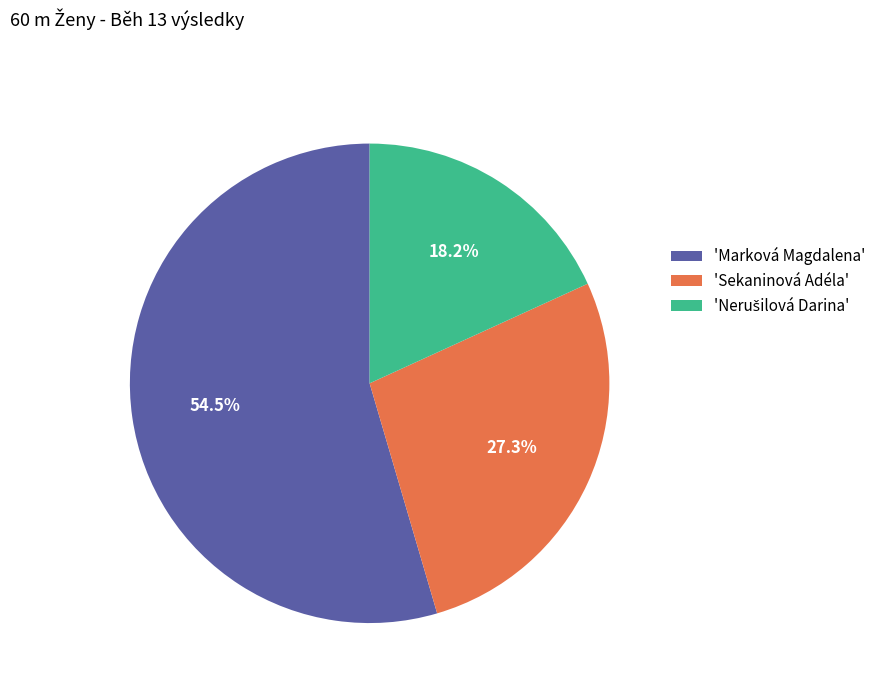

Which has a higher value, 'Marková Magdalena' or 'Sekaninová Adéla'?

'Marková Magdalena'